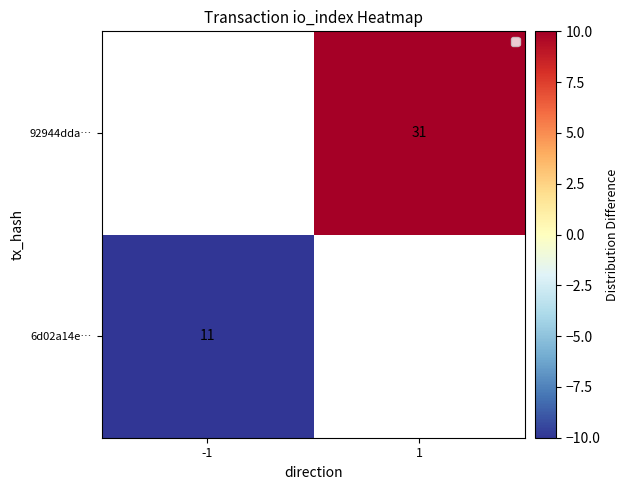

True or false: 92944dda… has a value of 31 at 1.

True